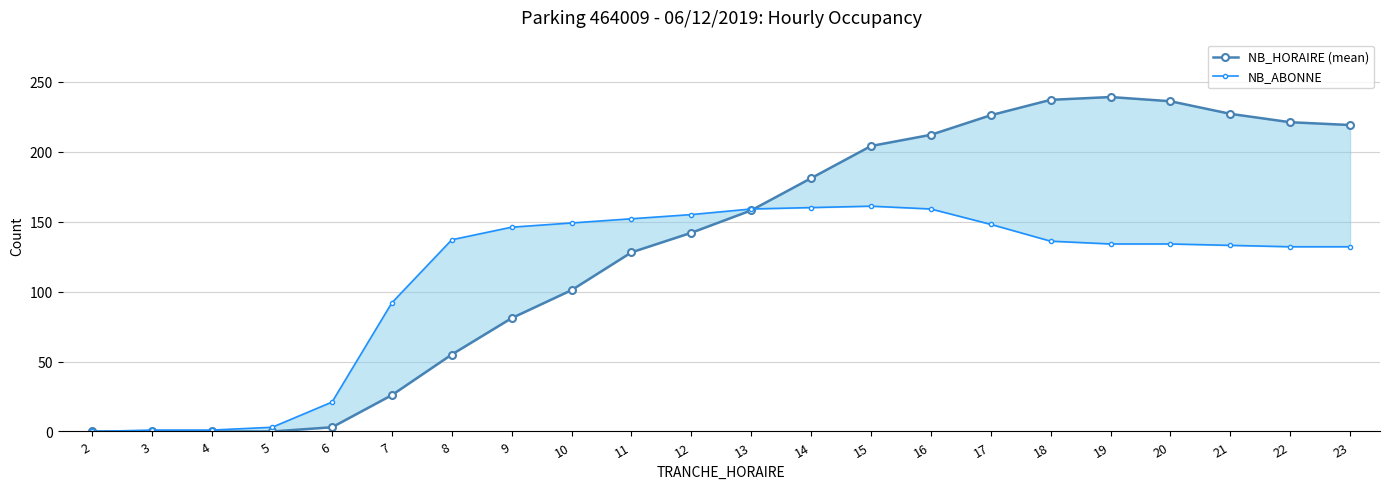

Reading left to right, transcribe all the data shown in this chart.

NB_HORAIRE (mean): 2=0	3=0	4=0	5=0	6=3	7=26	8=55	9=81	10=101	11=128	12=142	13=158	14=181	15=204	16=212	17=226	18=237	19=239	20=236	21=227	22=221	23=219
NB_ABONNE: 2=0	3=1	4=1	5=3	6=21	7=92	8=137	9=146	10=149	11=152	12=155	13=159	14=160	15=161	16=159	17=148	18=136	19=134	20=134	21=133	22=132	23=132